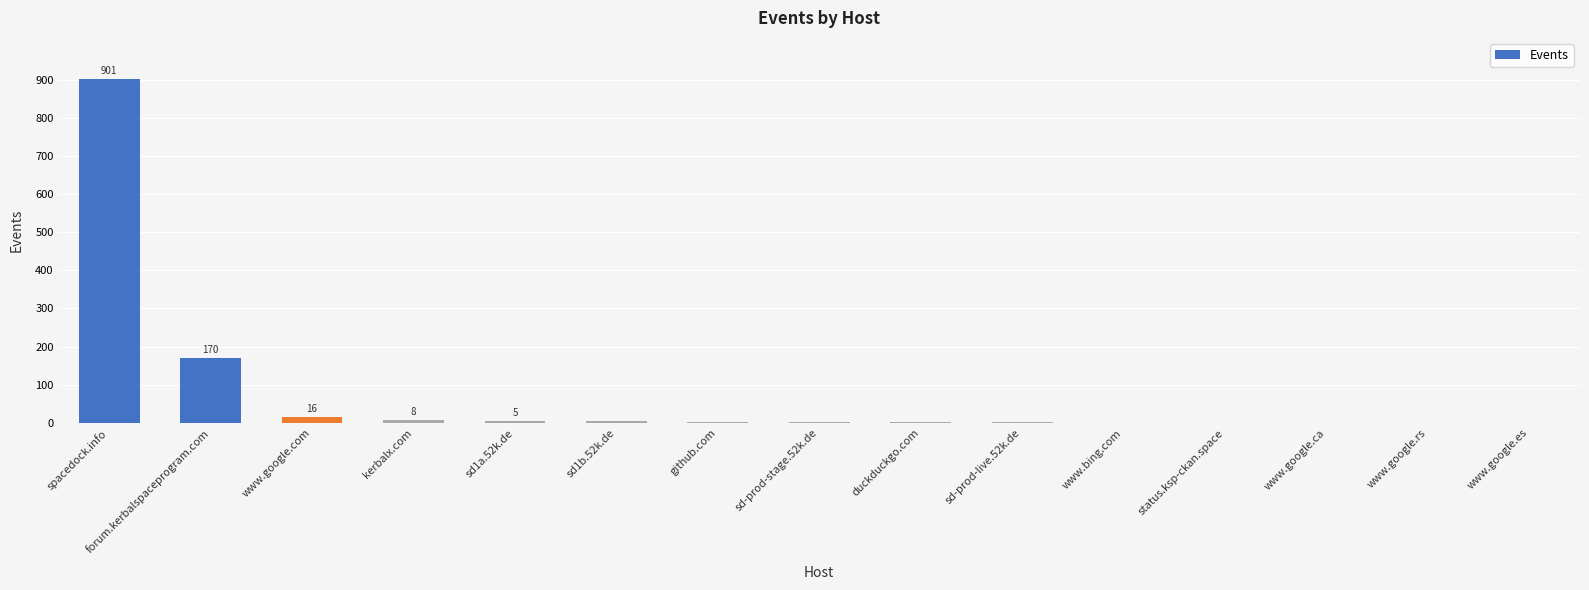

Which label corresponds to the largest value in the chart?

spacedock.info